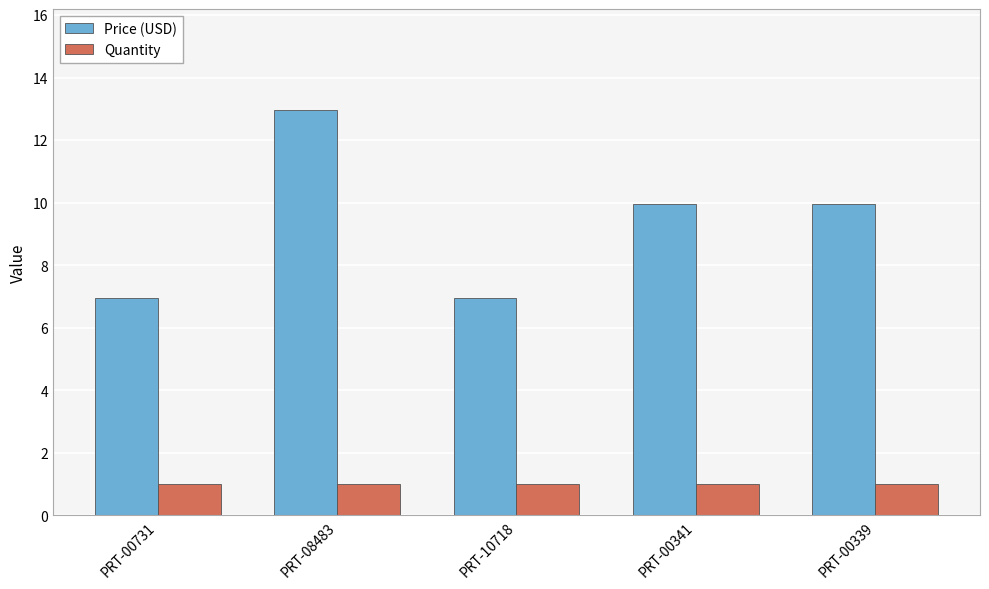

True or false: Quantity has a value of 1.6 at PRT-00341.

False